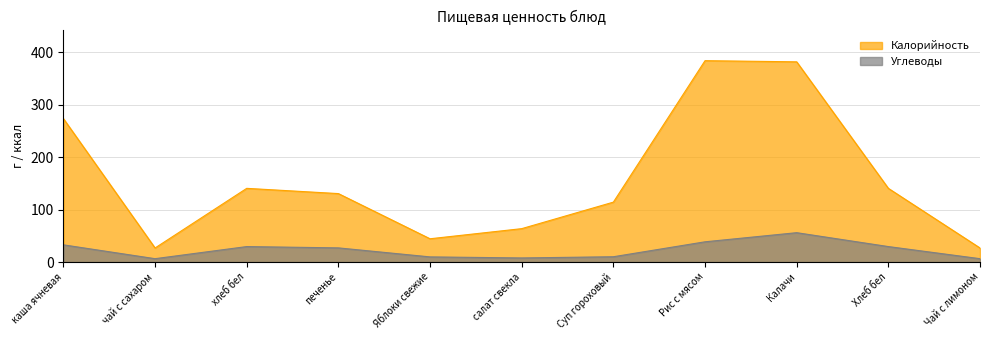

At which label does Калорийность first exceed 130?

каша ячневая